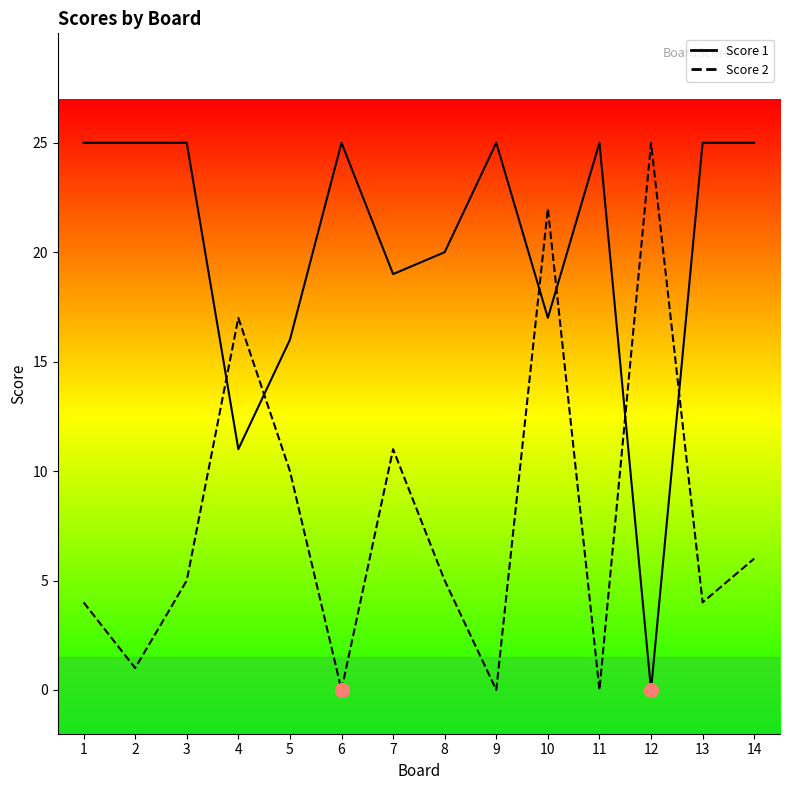

What is the difference between the second highest and minimum values in the Score 1 series?

25